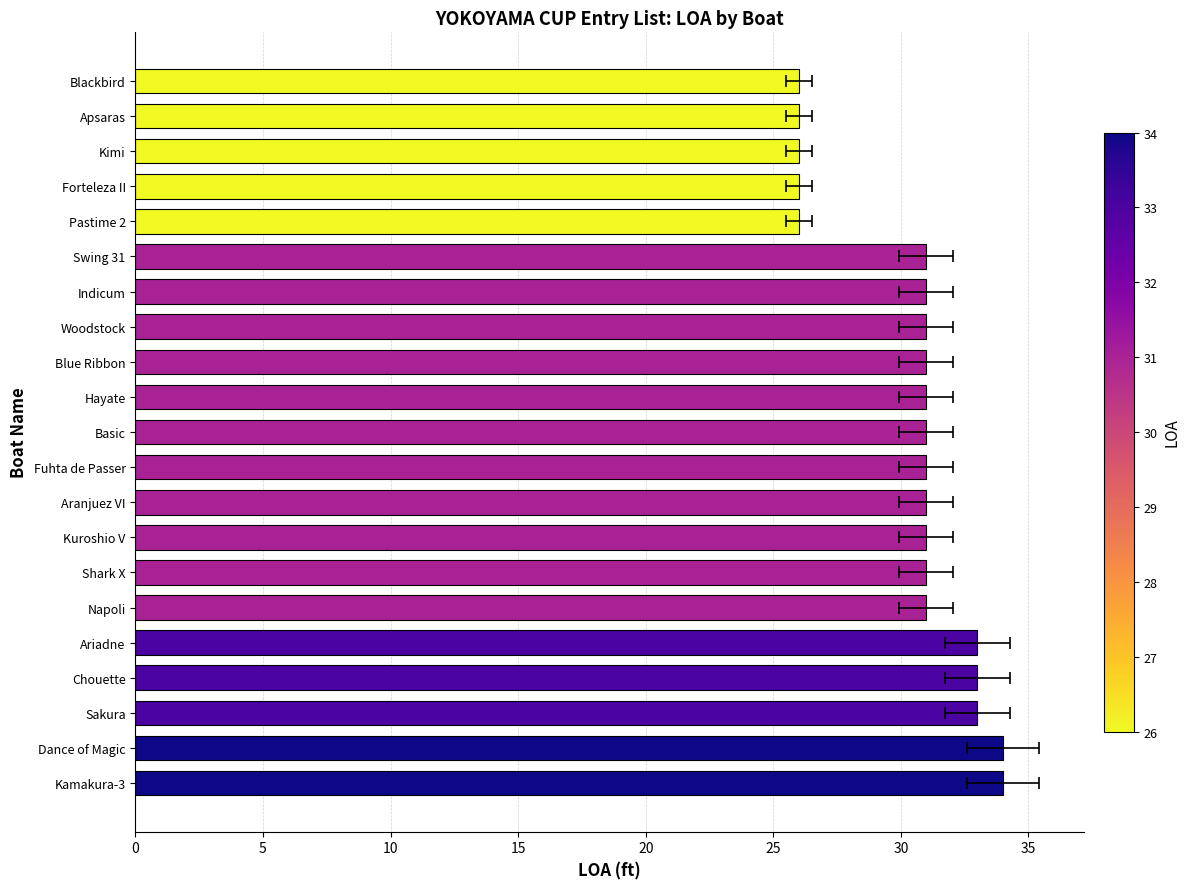

How many values are below 31?

5